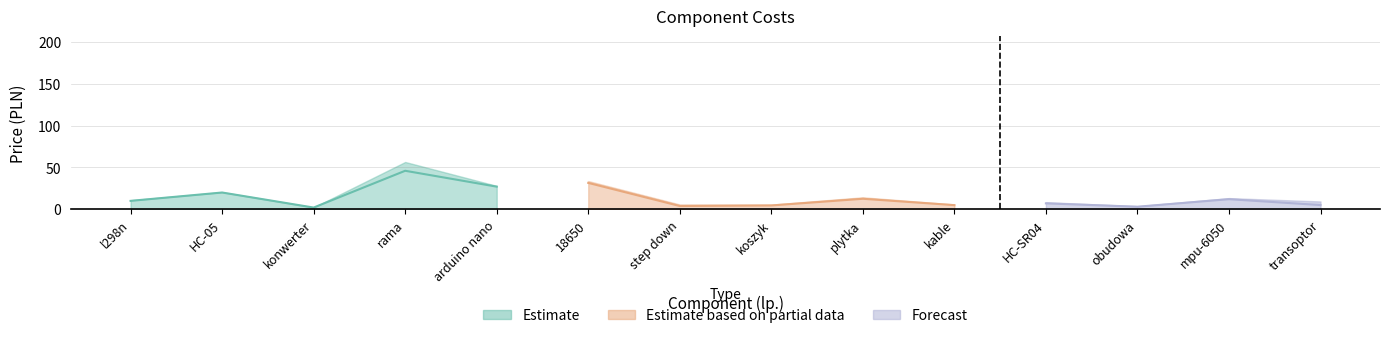

Approximately how many times larger is the value at l298n compared to konwerter?

5.0